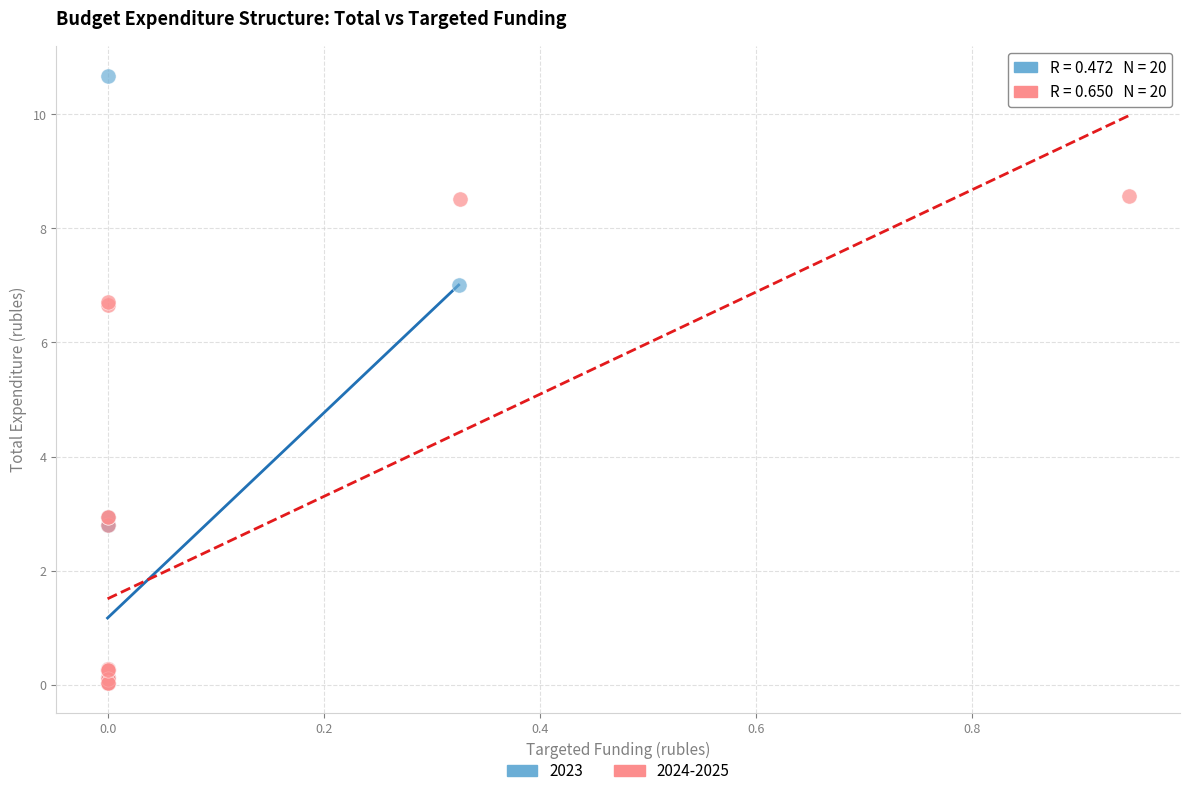

Which series contains the highest Y value?

2023